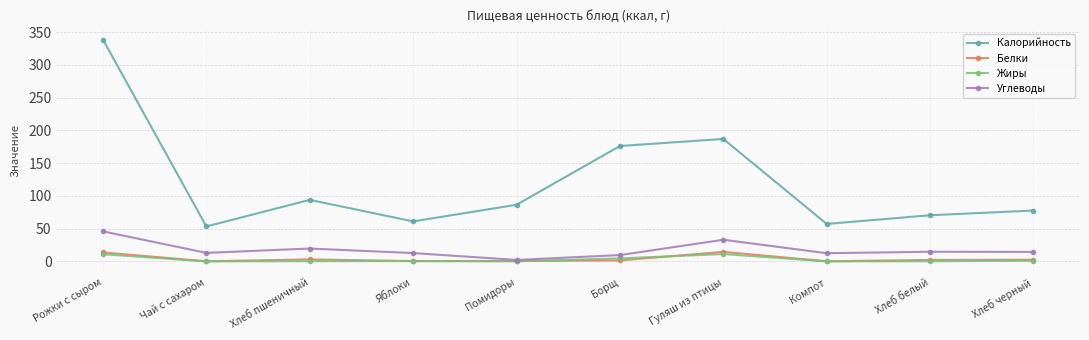

What is the label of the 5th point from the right?

Борщ